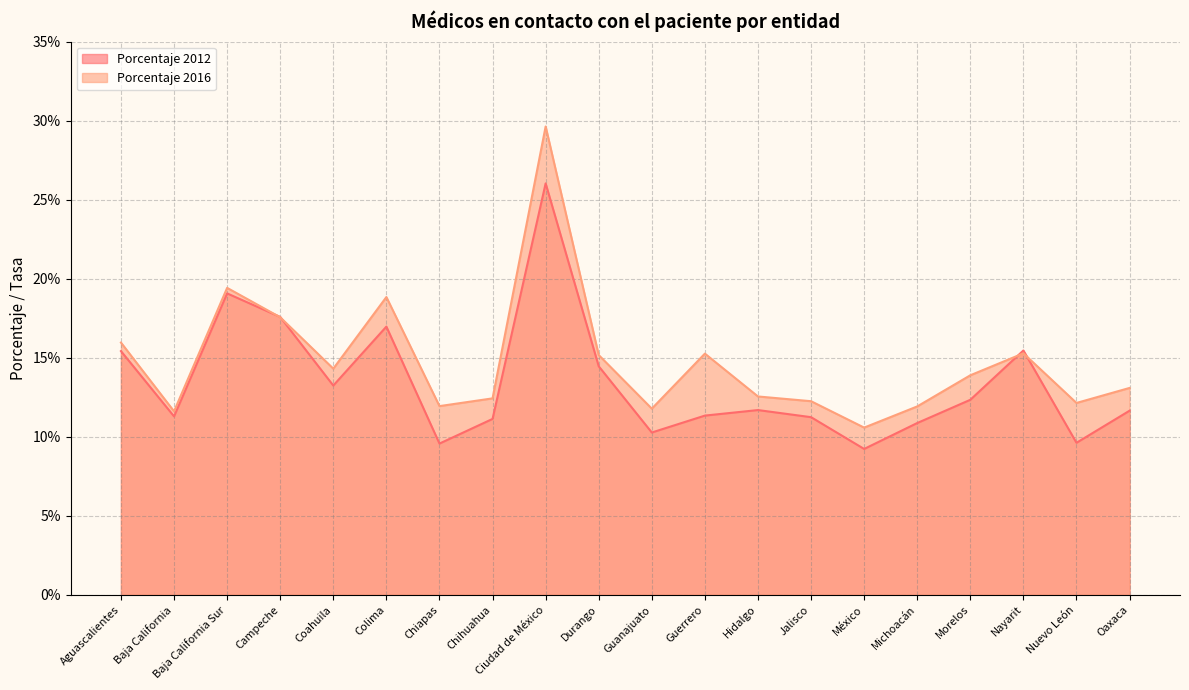

Reading left to right, extract all data points from this chart.

Porcentaje 2012: Aguascalientes=15.4	Baja California=11.3	Baja California Sur=19.1	Campeche=17.6	Coahuila=13.2	Colima=17.0	Chiapas=9.6	Chihuahua=11.1	Ciudad de México=26.0	Durango=14.5	Guanajuato=10.3	Guerrero=11.3	Hidalgo=11.7	Jalisco=11.2	México=9.2	Michoacán=10.9	Morelos=12.3	Nayarit=15.5	Nuevo León=9.6	Oaxaca=11.7
Porcentaje 2016: Aguascalientes=16.0	Baja California=11.6	Baja California Sur=19.4	Campeche=17.6	Coahuila=14.3	Colima=18.8	Chiapas=11.9	Chihuahua=12.4	Ciudad de México=29.6	Durango=15.2	Guanajuato=11.8	Guerrero=15.3	Hidalgo=12.6	Jalisco=12.2	México=10.6	Michoacán=11.9	Morelos=13.9	Nayarit=15.3	Nuevo León=12.1	Oaxaca=13.1